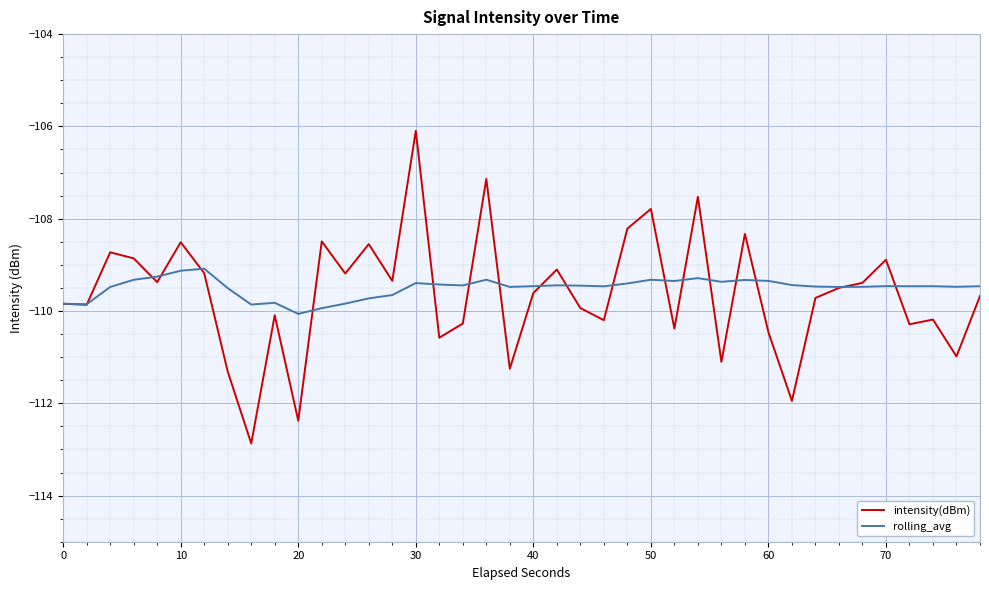

Which series has the widest spread of values?

intensity(dBm)